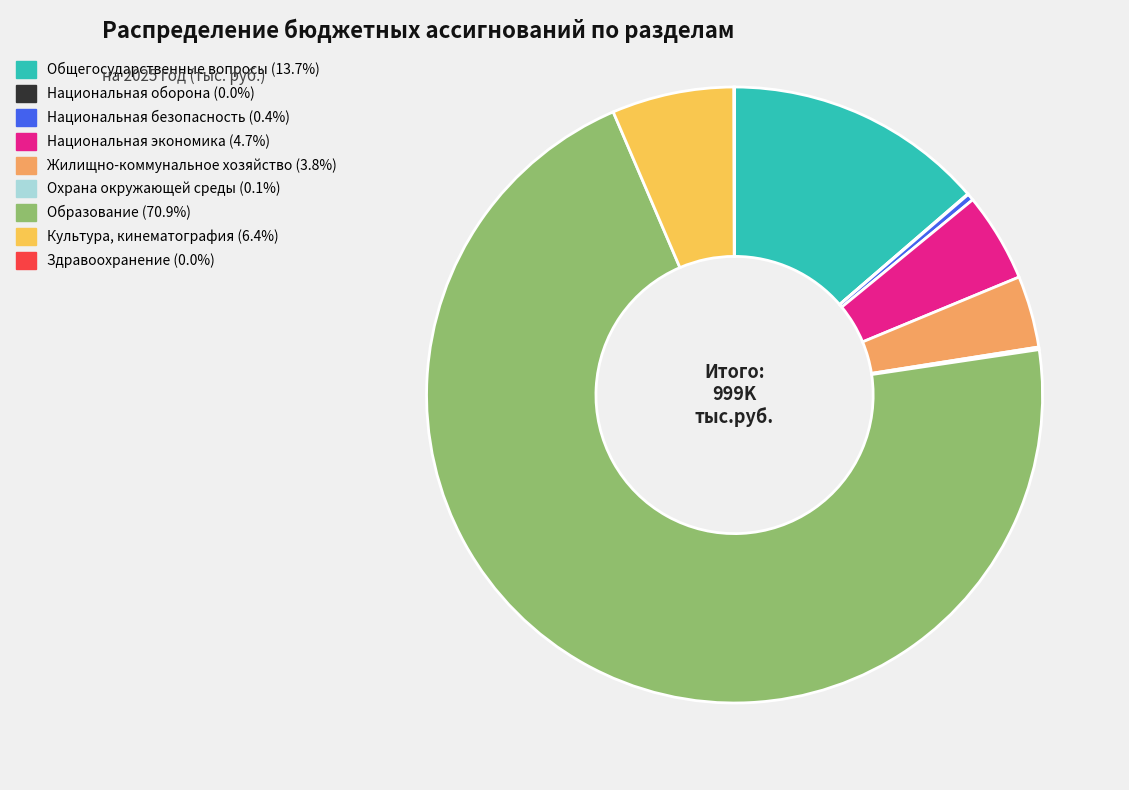

Which slice represents more than half of the pie?

Образование